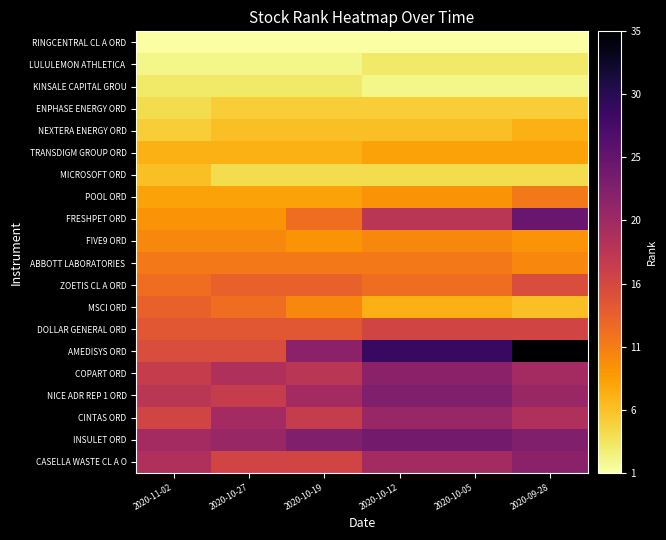

Which series has the largest range (max minus min)?

AMEDISYS ORD